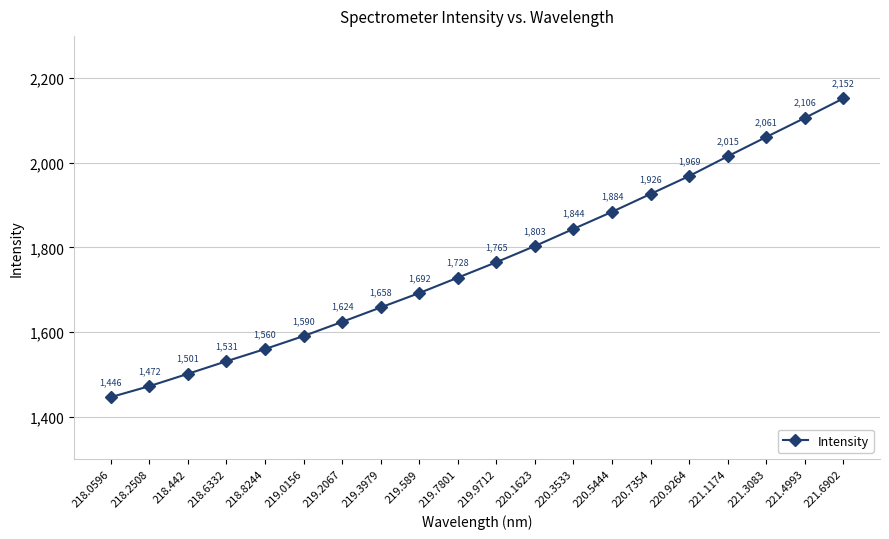

Is it true that the value at 219.589 is 2502.7?

False